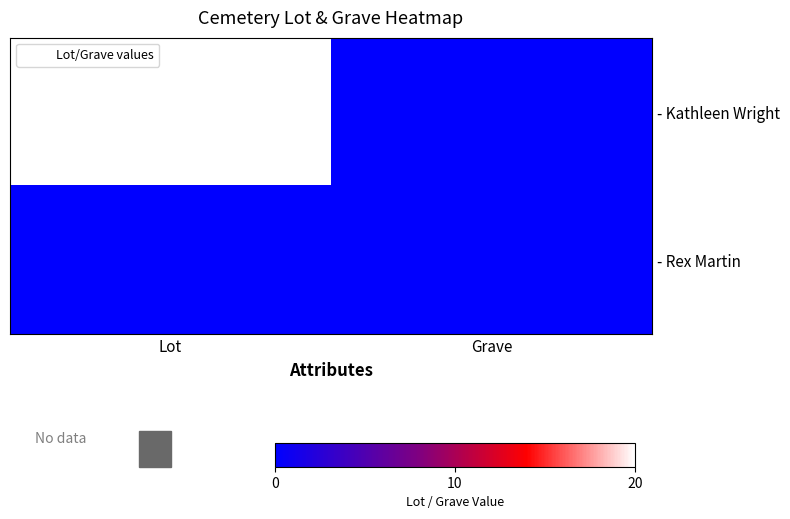

Which series has the largest total across all categories?

- Kathleen Wright